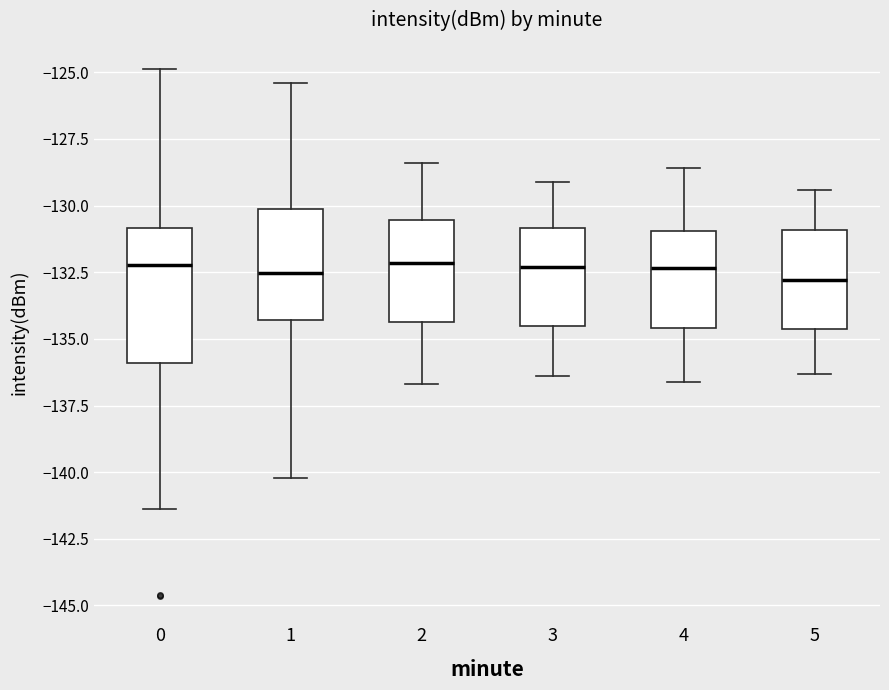

Which box is the tallest, from its lower edge to its upper edge?

0